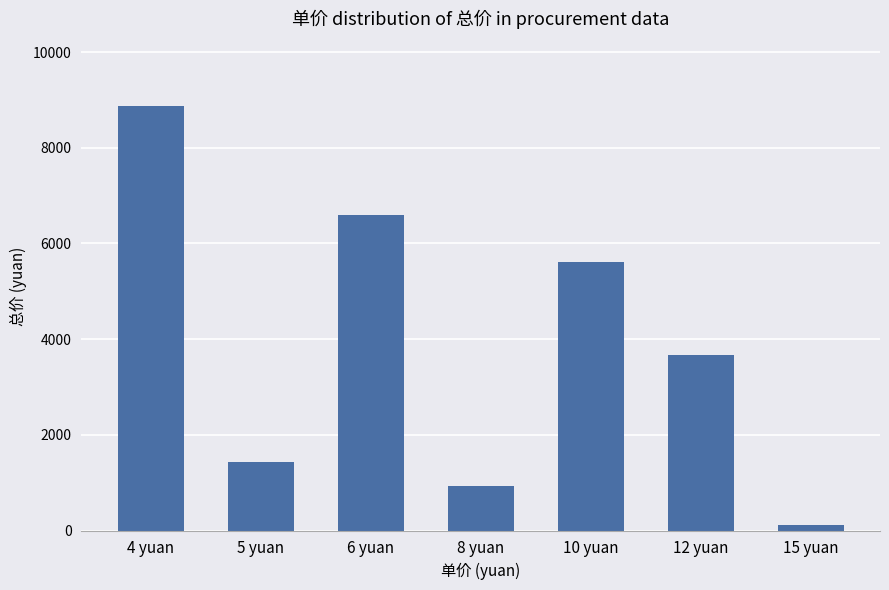

Which label corresponds to the largest value in the chart?

4 yuan